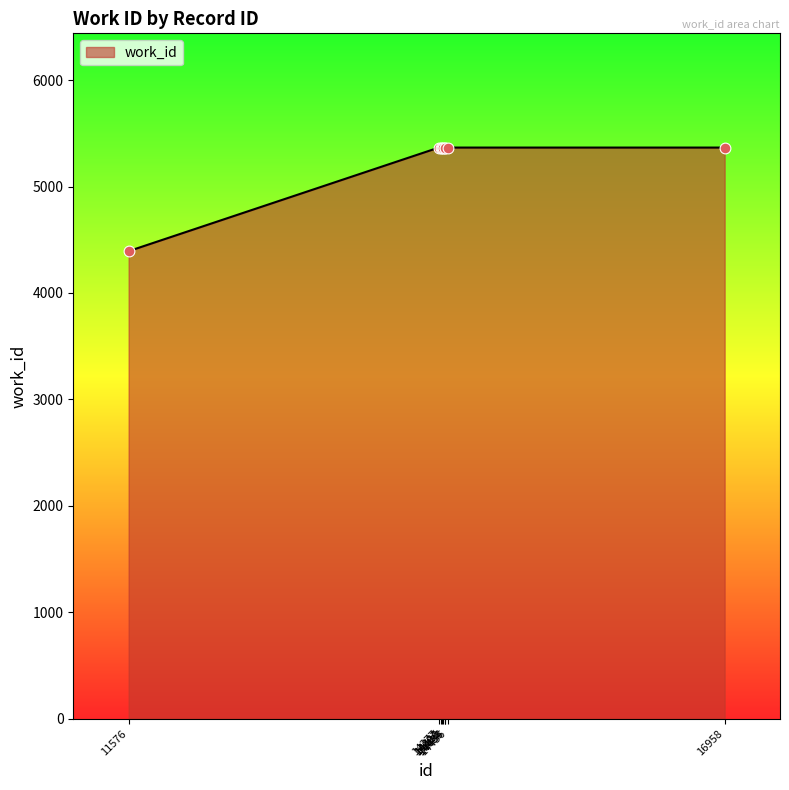

What is the minimum value shown in the chart?

4393